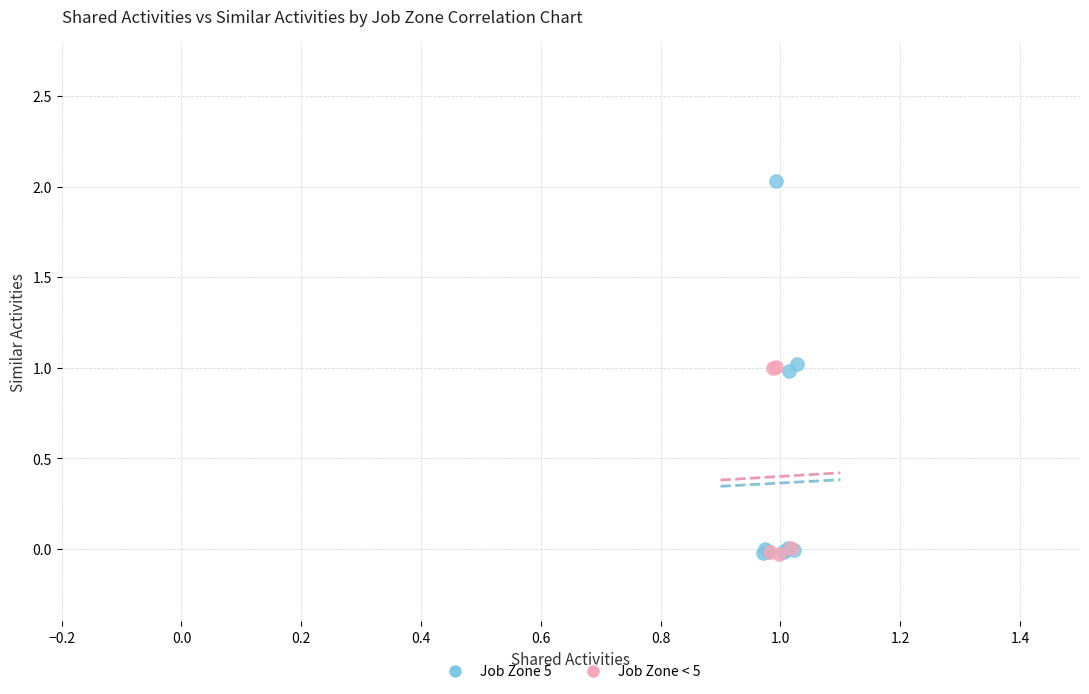

Which series reaches the maximum Y coordinate?

Job Zone 5